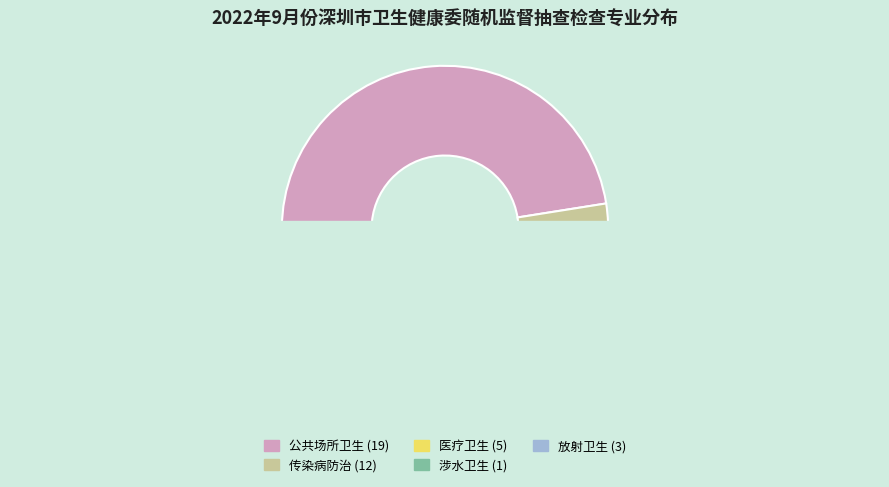

Which has a higher value, 涉水卫生 or 传染病防治?

传染病防治